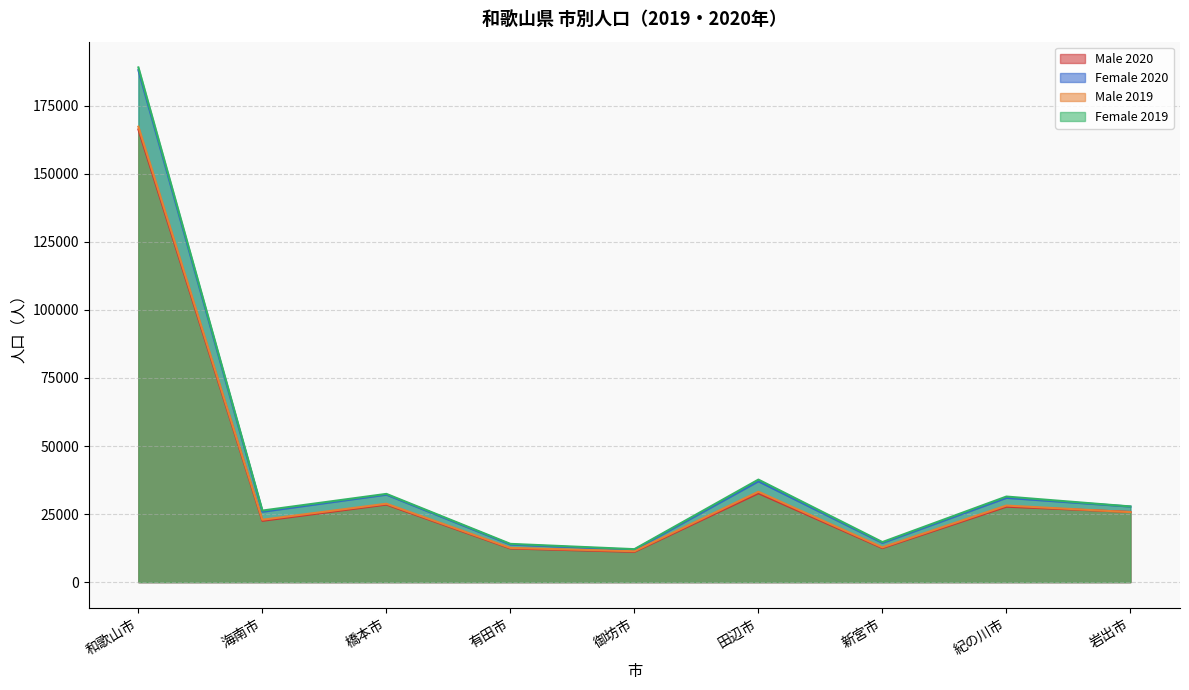

What is the value of the Male 2019 point at the 5th from the left?

11345